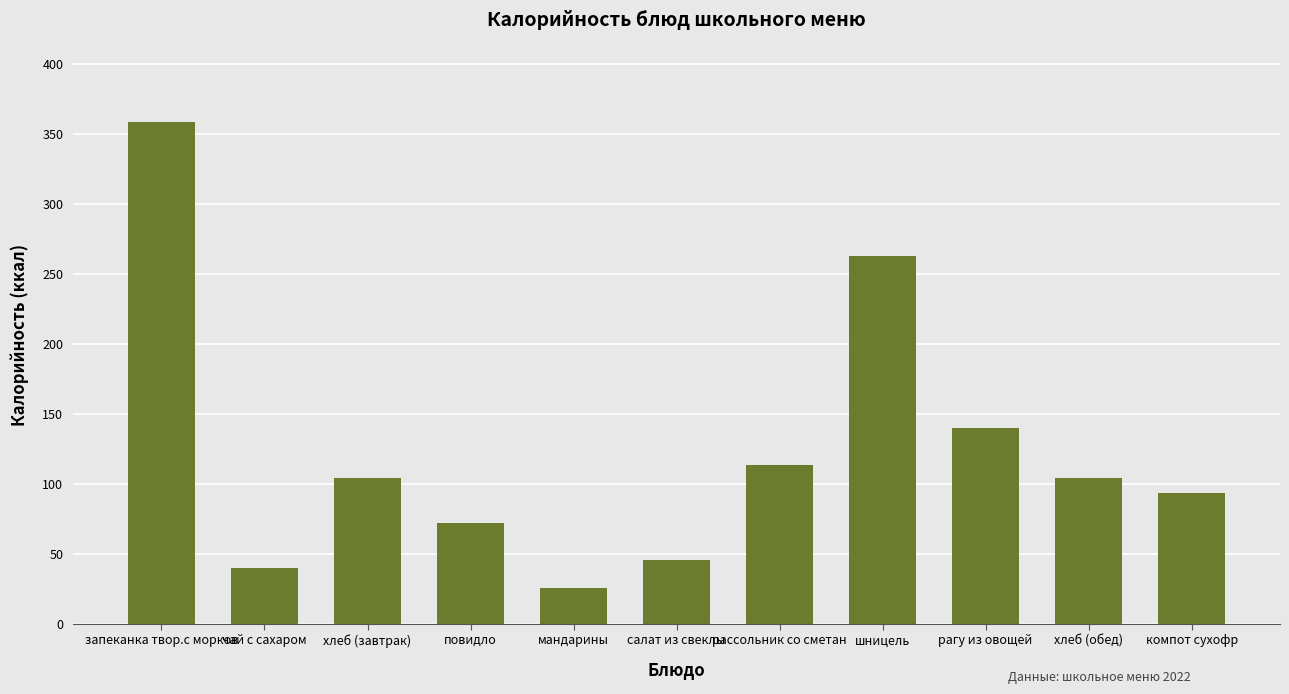

What is the label of the 6th bar from the right?

салат из свеклы